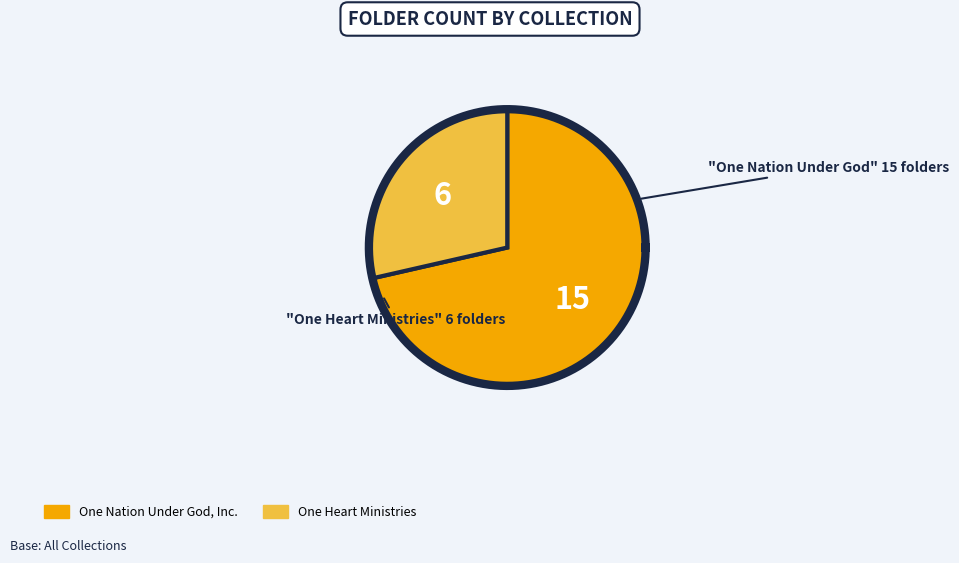

What is the change in value from One Nation Under God, Inc. to One Heart Ministries?

-9